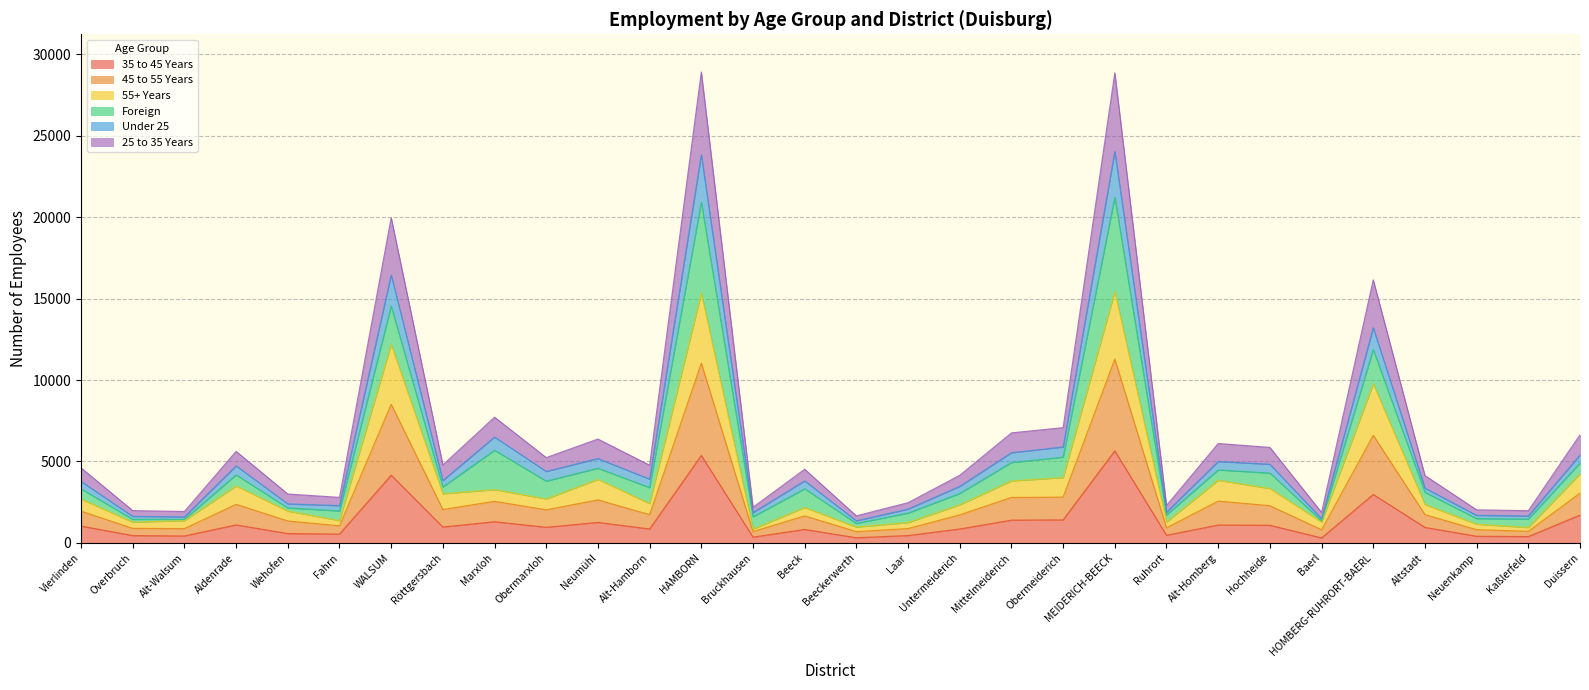

What is the difference between the highest and lowest values at Beeck?

3694